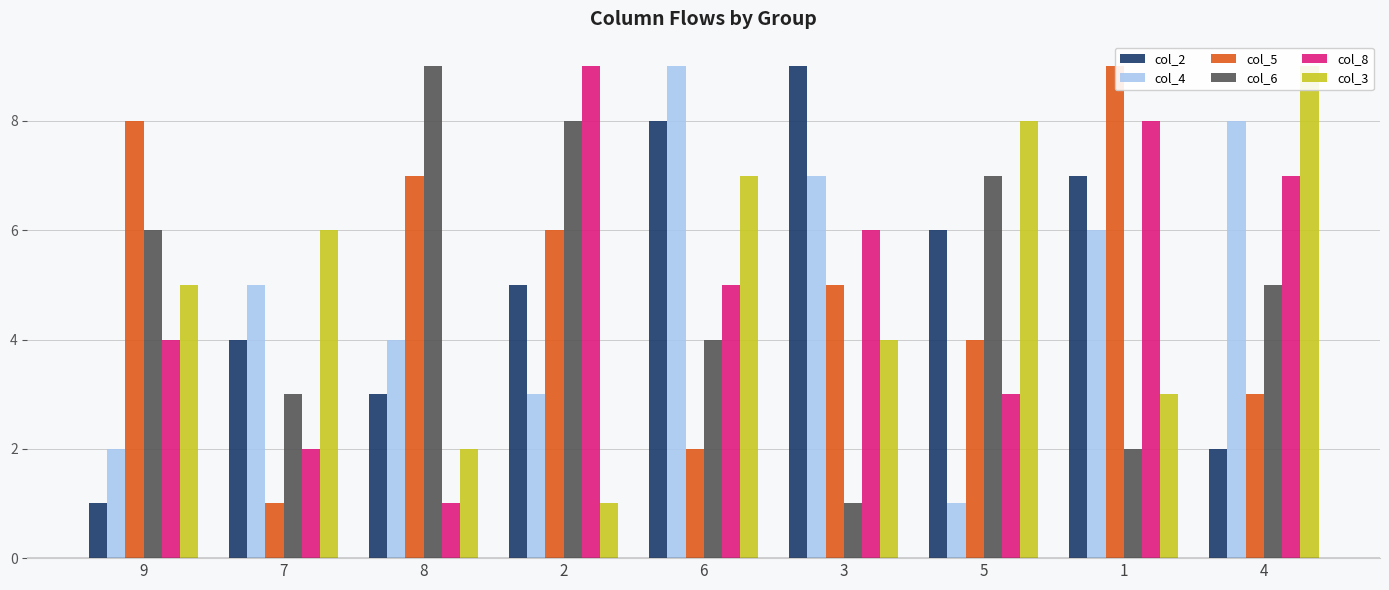

At which category does the chart reach its minimum across all series?

9